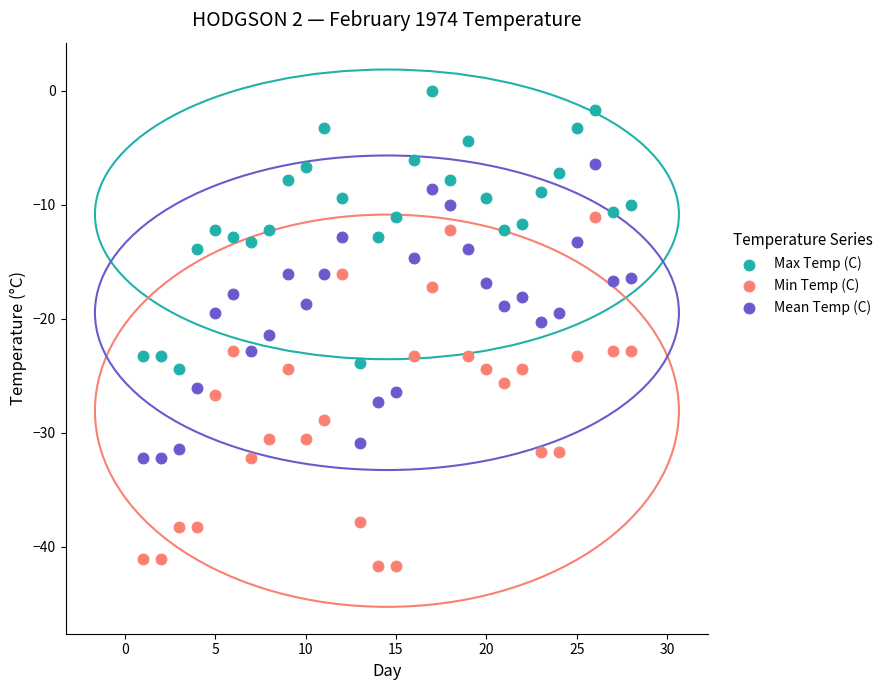

Which series contains the lowest Y value?

Min Temp (C)